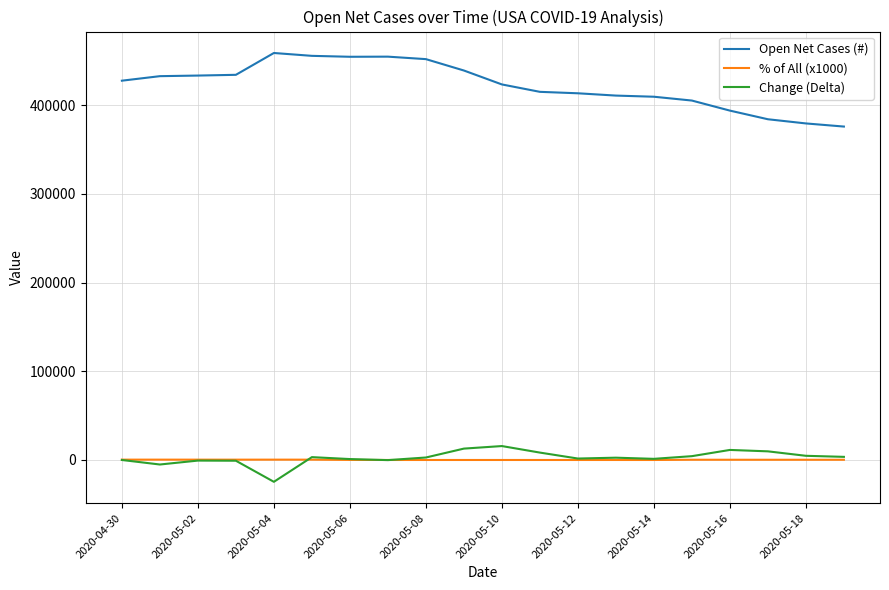

Which series has the largest total across all categories?

Open Net Cases (#)